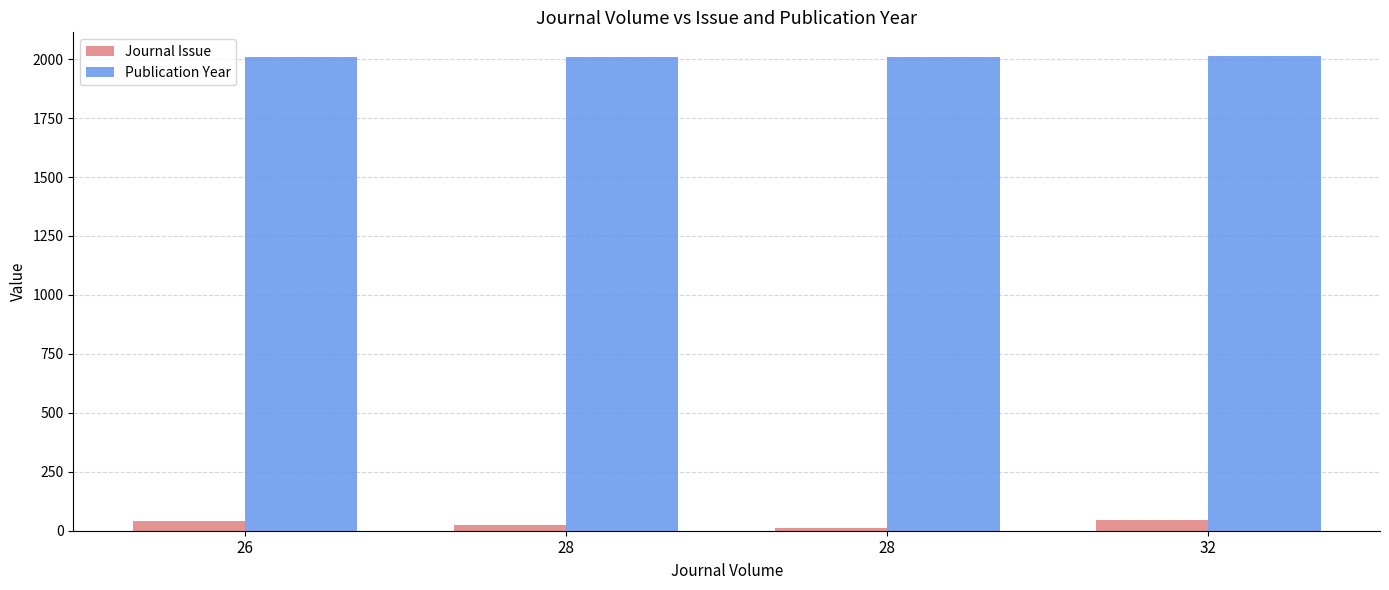

The Journal Issue series shows 61 at 26. True or false?

False